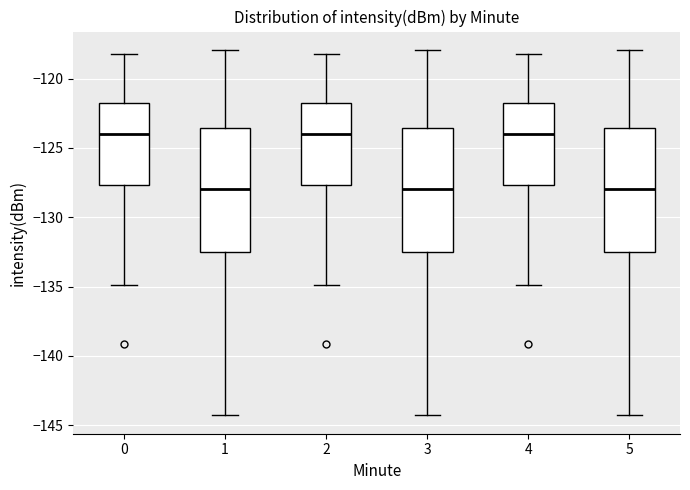

Reading left to right, transcribe this box plot: for each box, give where its median line is, the range the box spans, and where its two whiskers end, as read against the y-axis. The values are not printed on the chart, so give them approximately, as read against the axis.

0: median -124.0, box -127.5 to -121.5, whiskers -135.0 to -118.0
1: median -128.0, box -132.5 to -123.5, whiskers -144.5 to -118.0
2: median -124.0, box -127.5 to -121.5, whiskers -135.0 to -118.0
3: median -128.0, box -132.5 to -123.5, whiskers -144.5 to -118.0
4: median -124.0, box -127.5 to -121.5, whiskers -135.0 to -118.0
5: median -128.0, box -132.5 to -123.5, whiskers -144.5 to -118.0